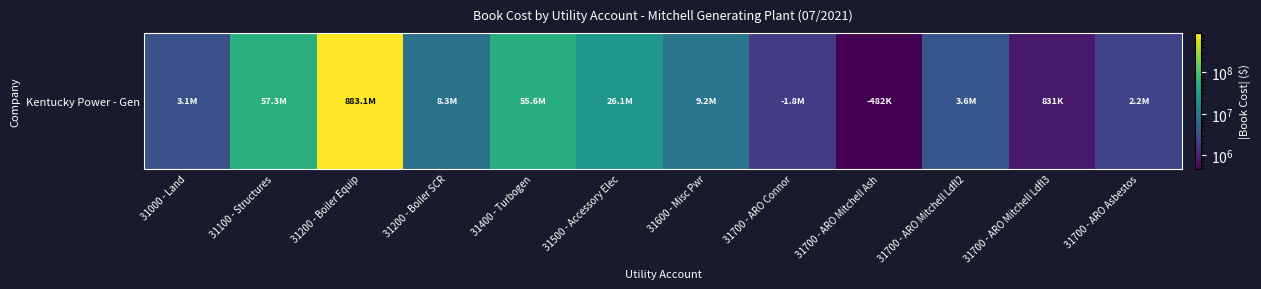

List the labels in order of value, smallest first.

31700 - ARO Mitchell Ash, 31700 - ARO Mitchell Ldfl3, 31700 - ARO Connor, 31700 - ARO Asbestos, 31000 - Land, 31700 - ARO Mitchell Ldfl2, 31200 - Boiler SCR, 31600 - Misc Pwr, 31500 - Accessory Elec, 31400 - Turbogen, 31100 - Structures, 31200 - Boiler Equip